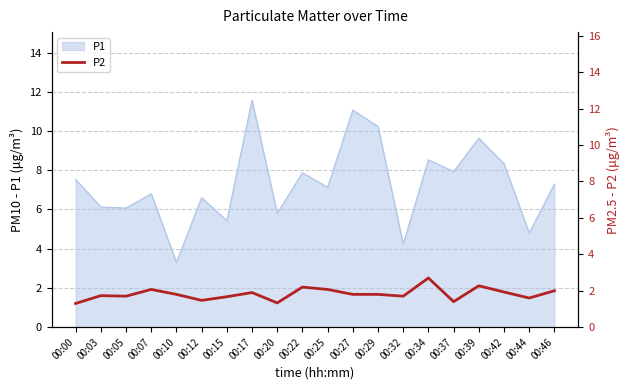

True or false: P1 has a value of 1.3 at 00:20.

False